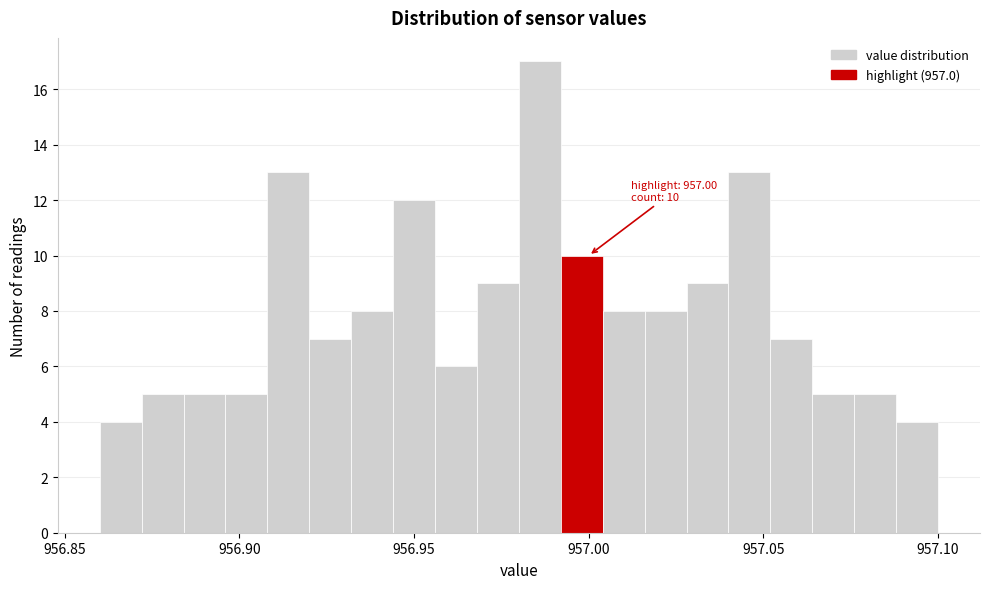

Around what value on the x-axis is the tallest bar? Give the approximate position of its centre, as read against the axis.

956.985